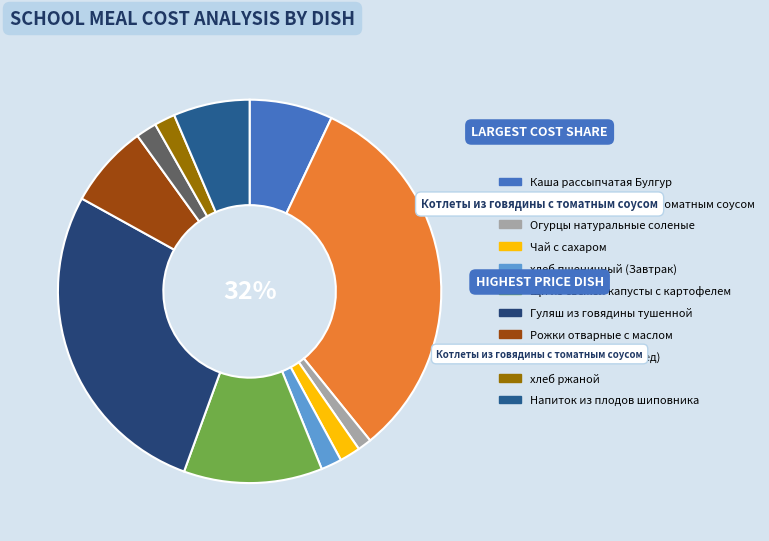

How many slices are in this pie chart?

11